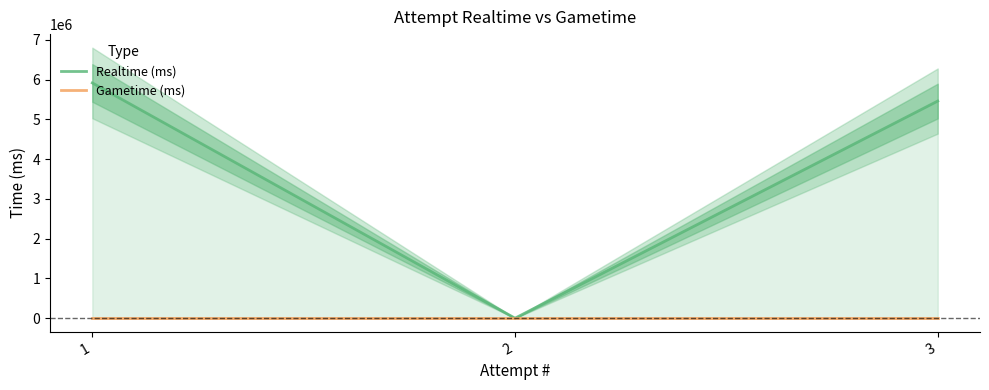

List the labels in order of Realtime (ms) value, largest first.

1, 3, 2